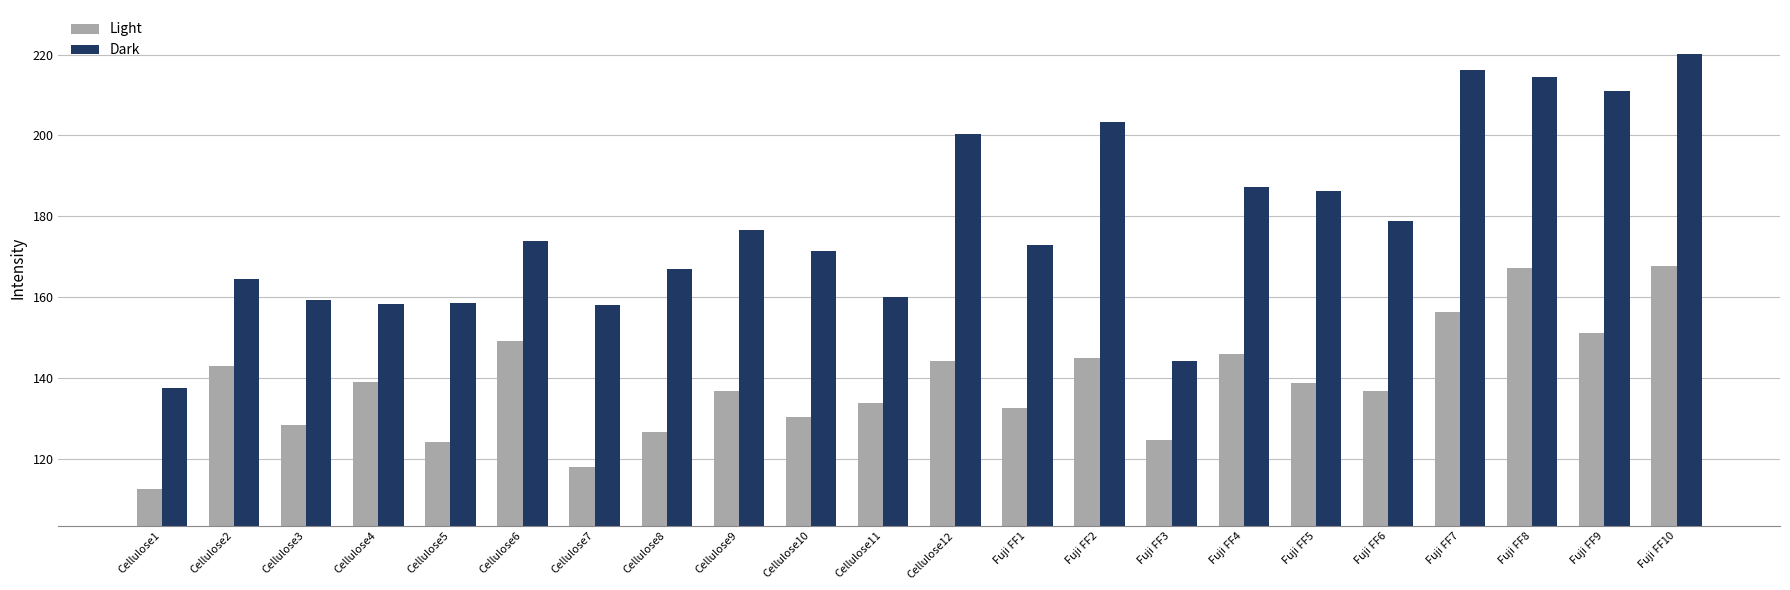

True or false: Light has a value of 278.6 at Fuji FF7.

False